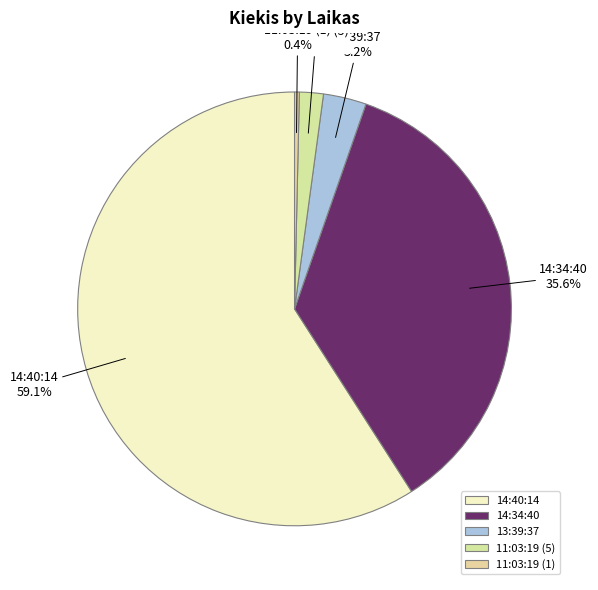

To the nearest percent, what is the average slice percentage?

20%